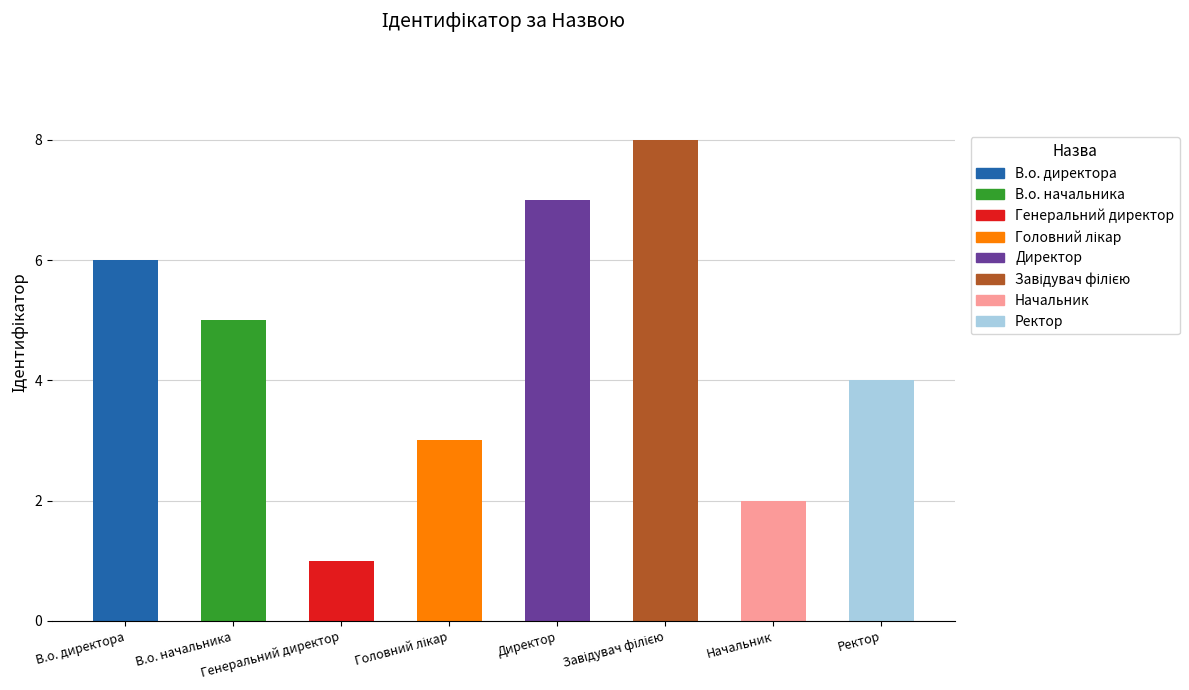

How many bars are there in total?

8